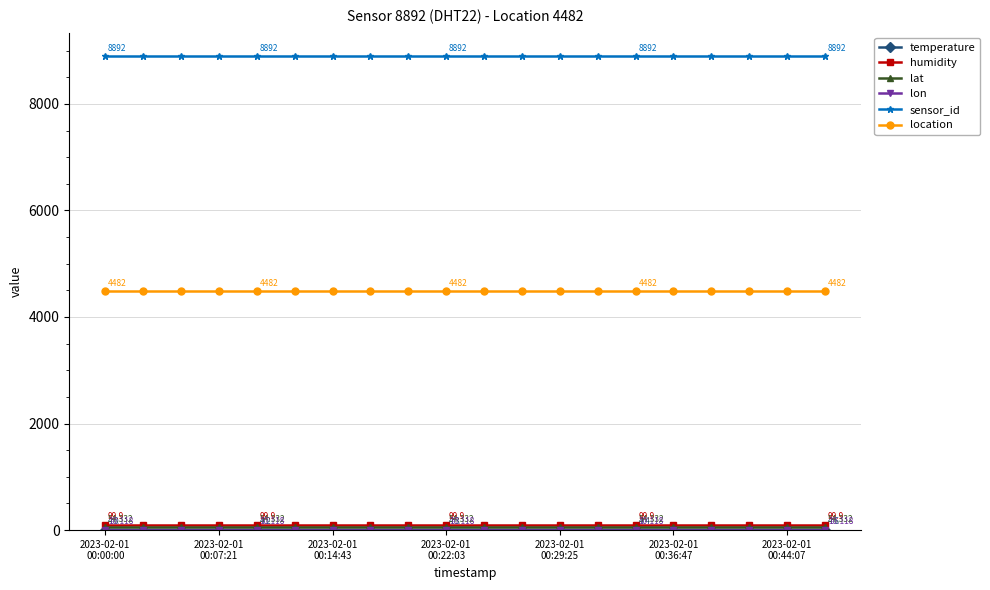

How many lines are shown in the chart?

6